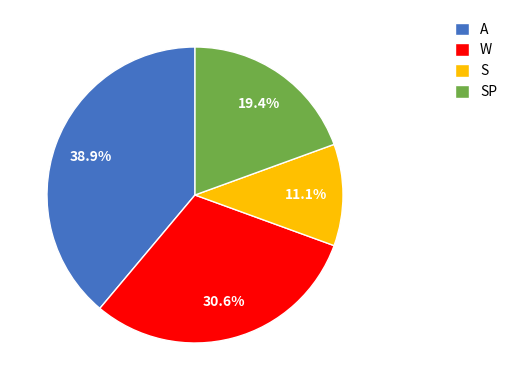

Is it true that S is 1% of the pie?

False